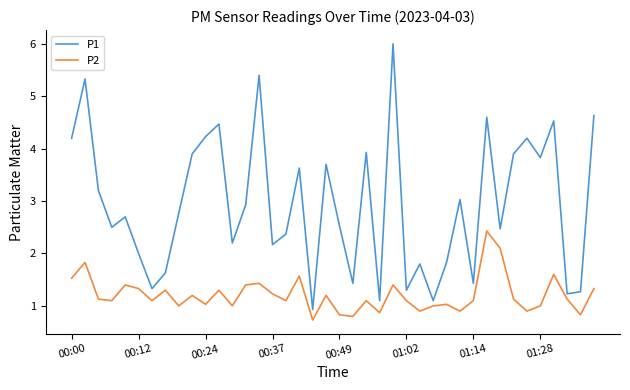

True or false: P2 and P1 cross at least once.

False